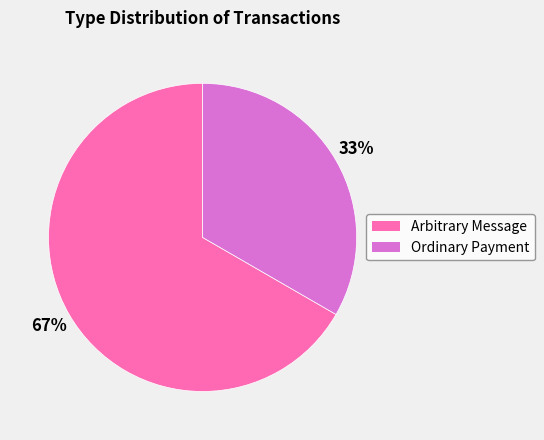

Does Arbitrary Message account for over 50% of the chart?

Yes